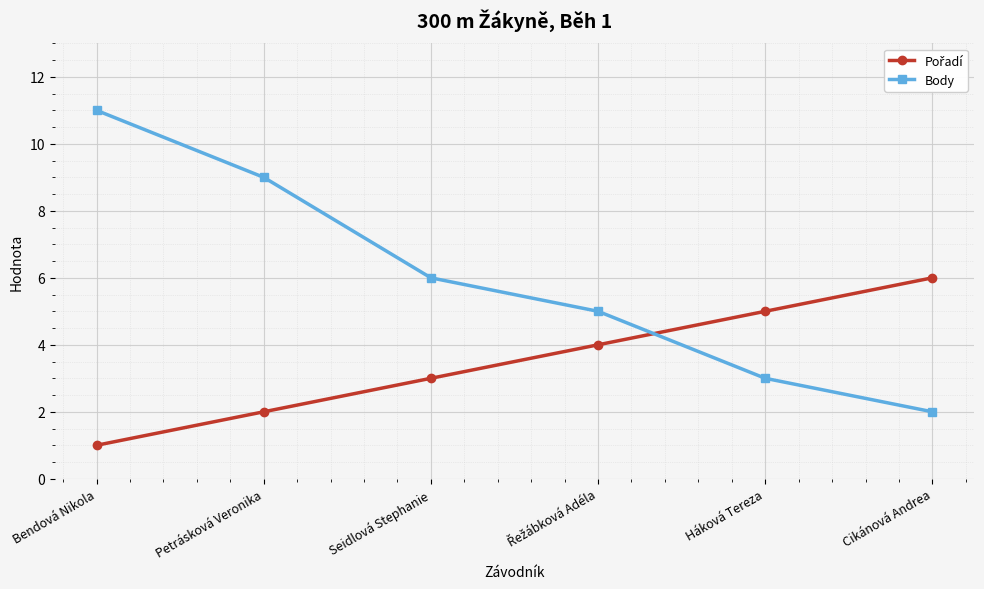

Is it true that Body equals 1 at Háková Tereza?

False